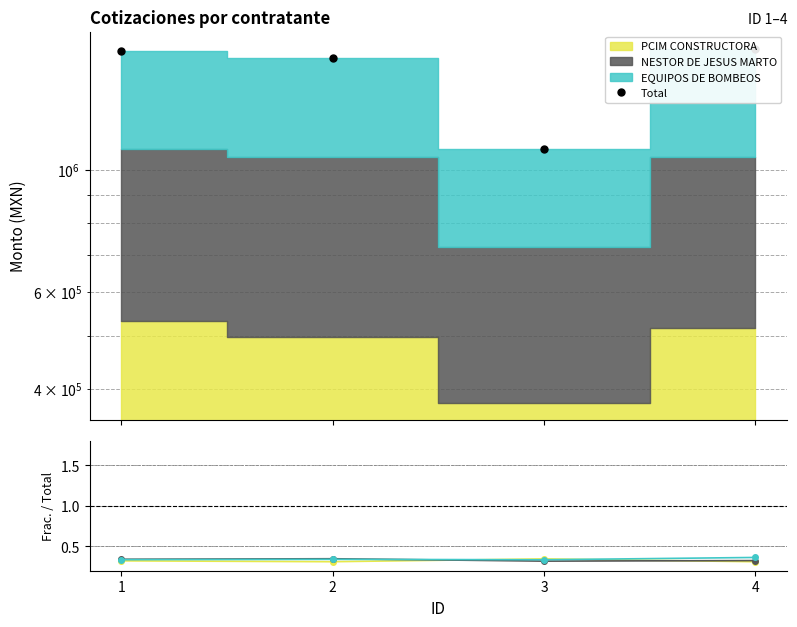

What is the total value across all series at 3?

1090676.5